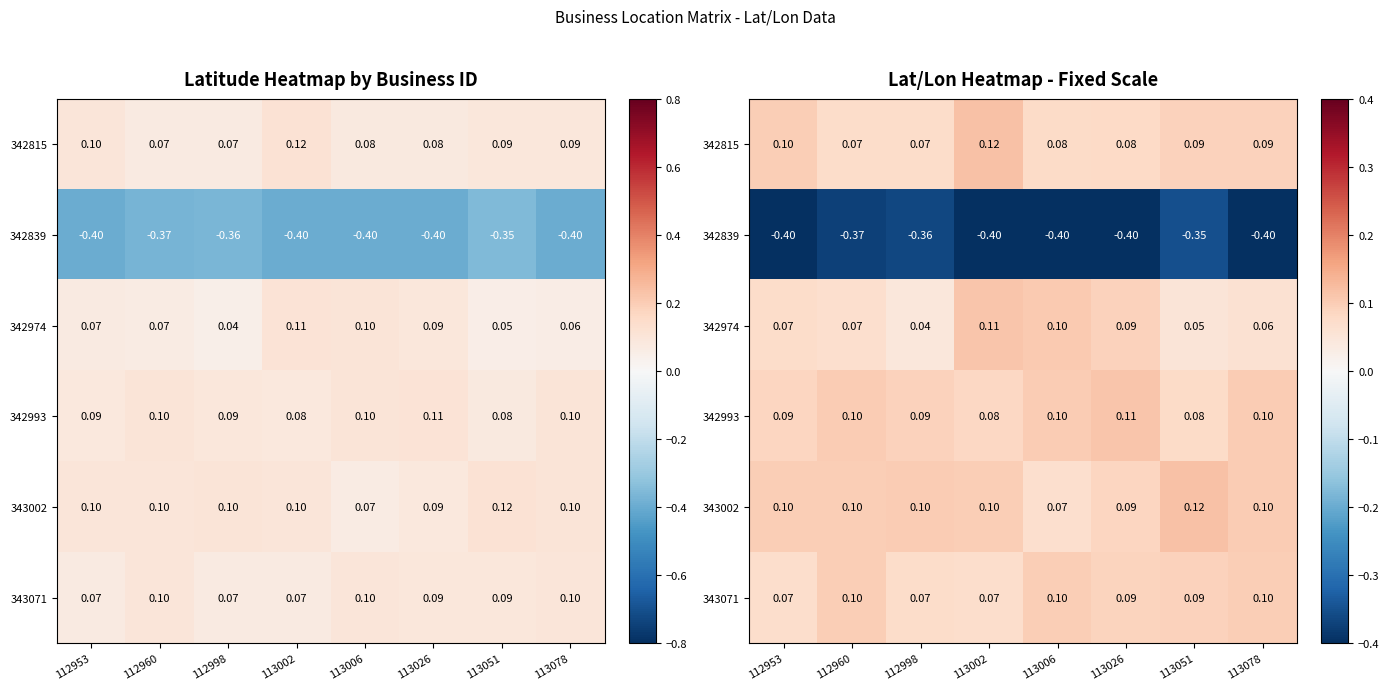

Where is 342839 nearest to the value 0?

113051